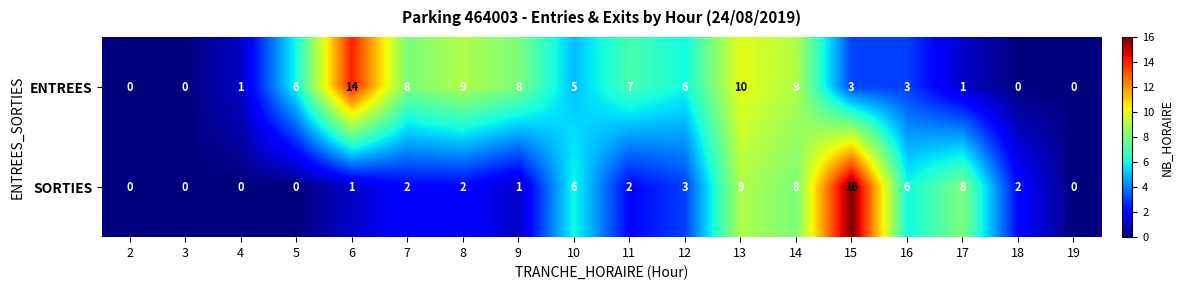

What is the difference between the second highest and second lowest values in the ENTREES series?

10